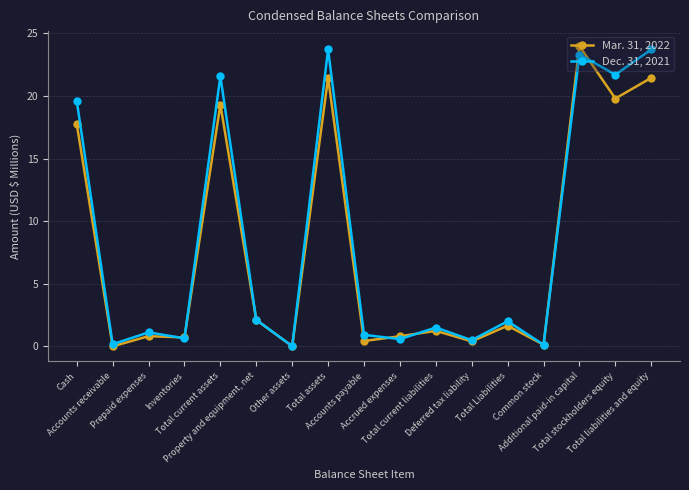

Rank the series by their maximum value, from lowest to highest.

Dec. 31, 2021, Mar. 31, 2022